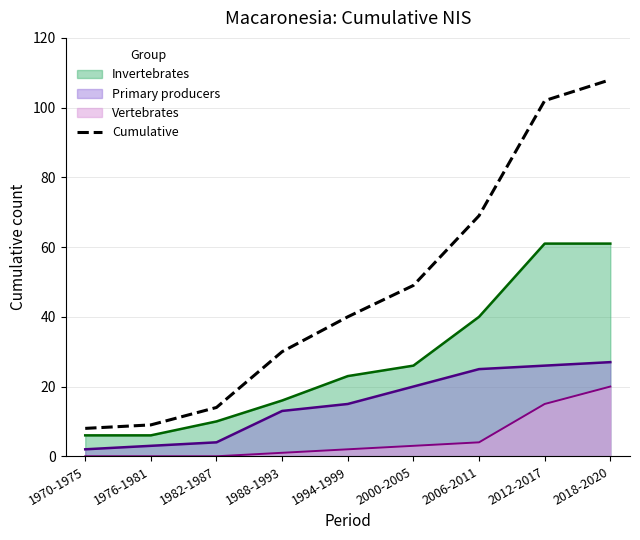

What is the sum of the values at 1970-1975 and 2006-2011?

77